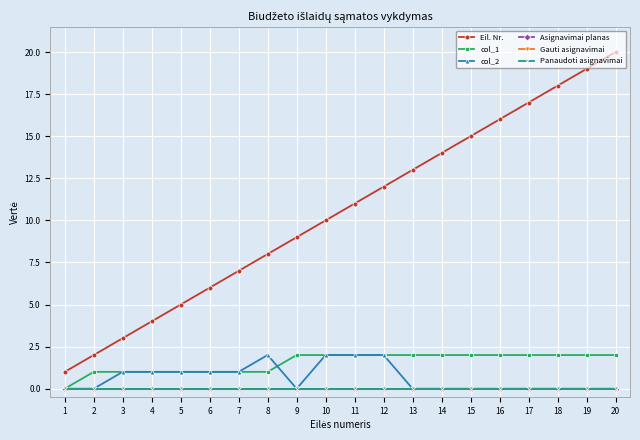

True or false: Panaudoti asignavimai and Gauti asignavimai intersect in this chart.

False